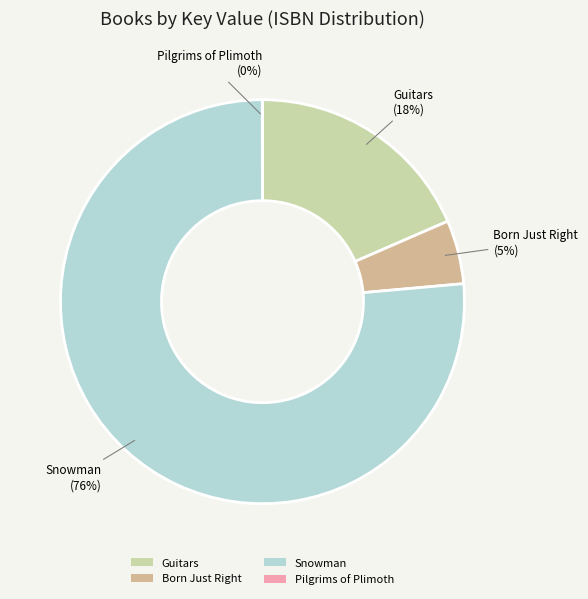

Does any single category account for the majority?

Yes